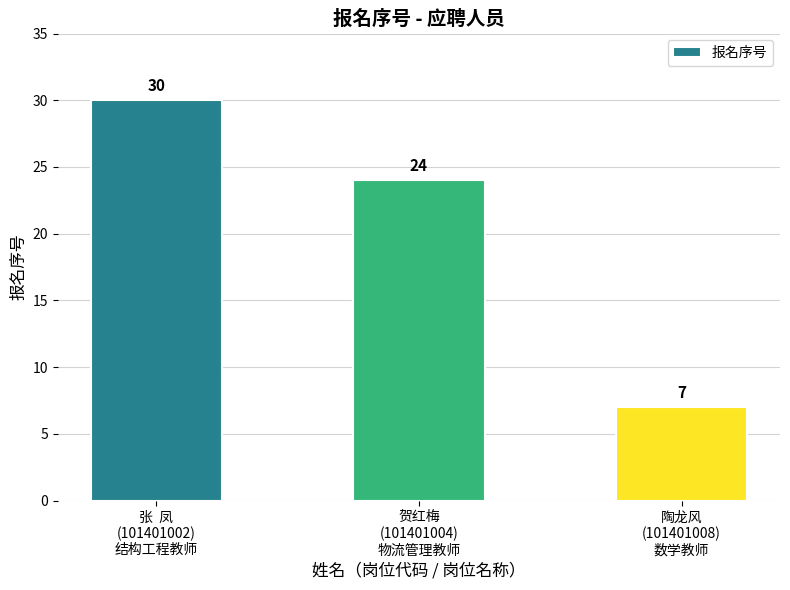

Which has a higher value, 贺红梅
(101401004)
物流管理教师 or 陶龙风
(101401008)
数学教师?

贺红梅
(101401004)
物流管理教师